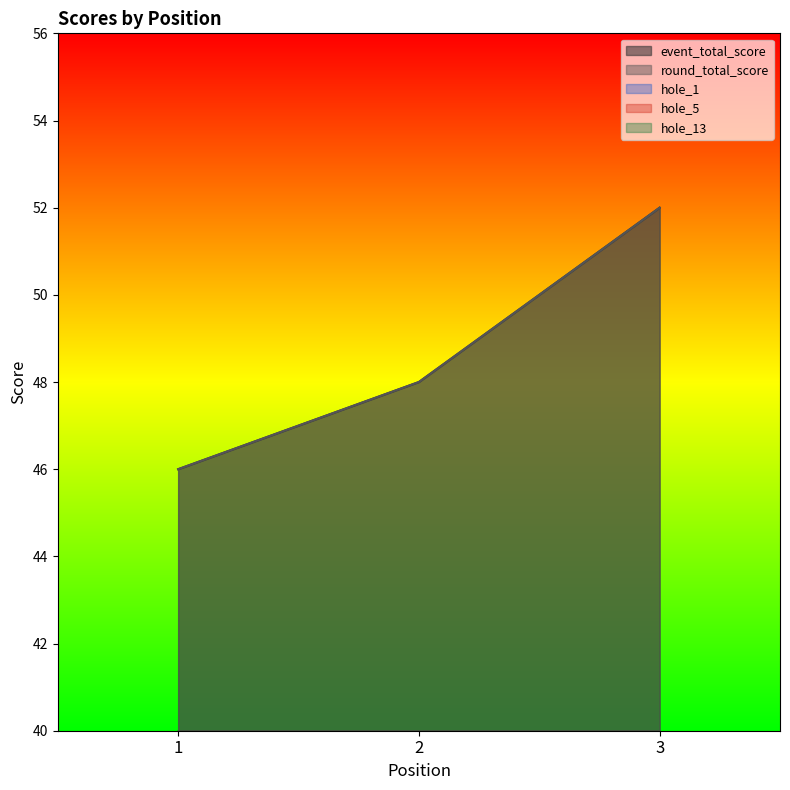

What is the sum of all hole_5 values?

9